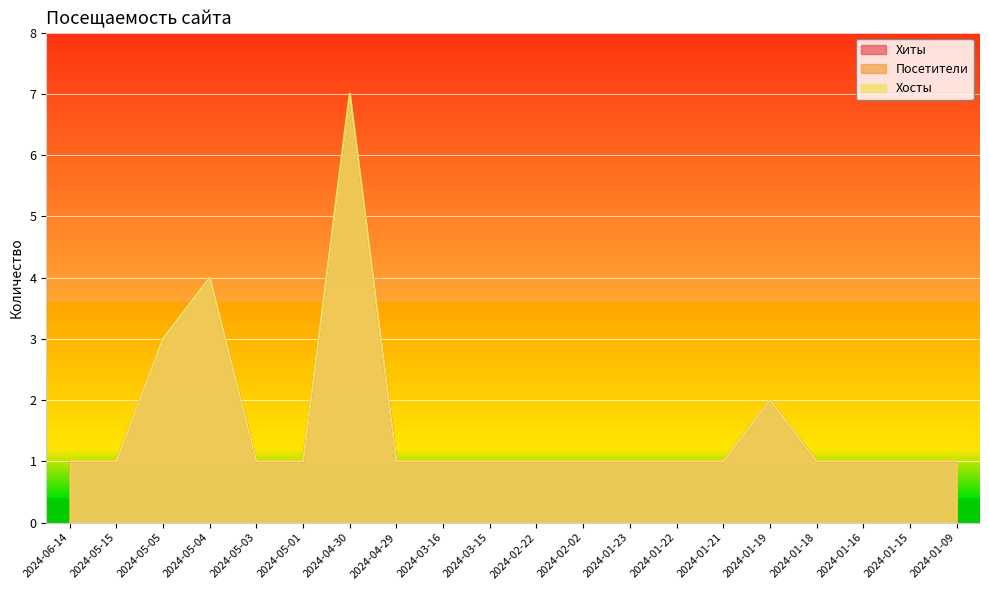

Which series changed the most between 2024-05-04 and 2024-04-29?

Хиты